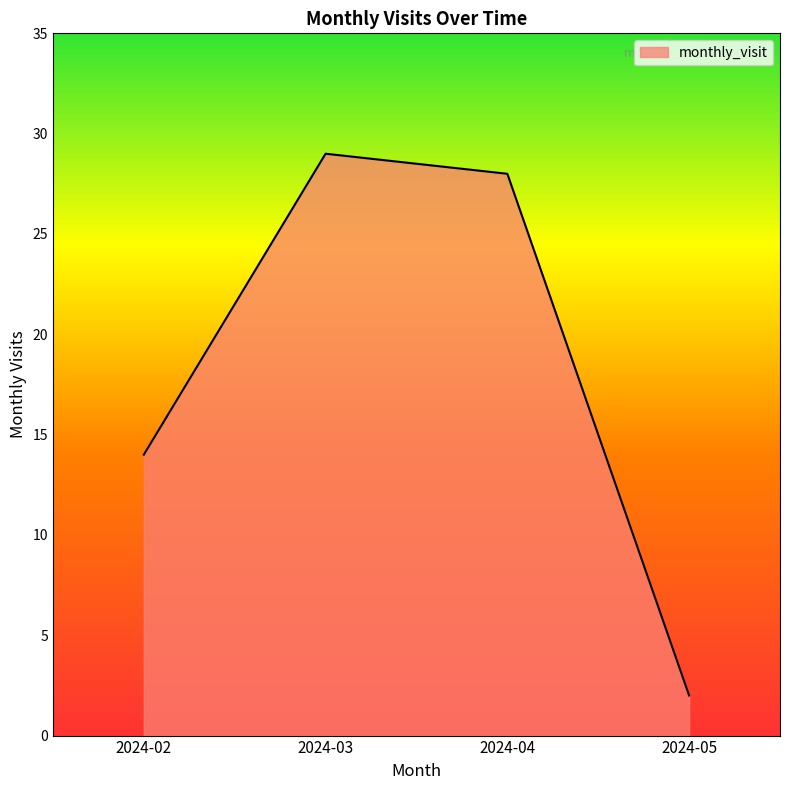

What is the average value?

18